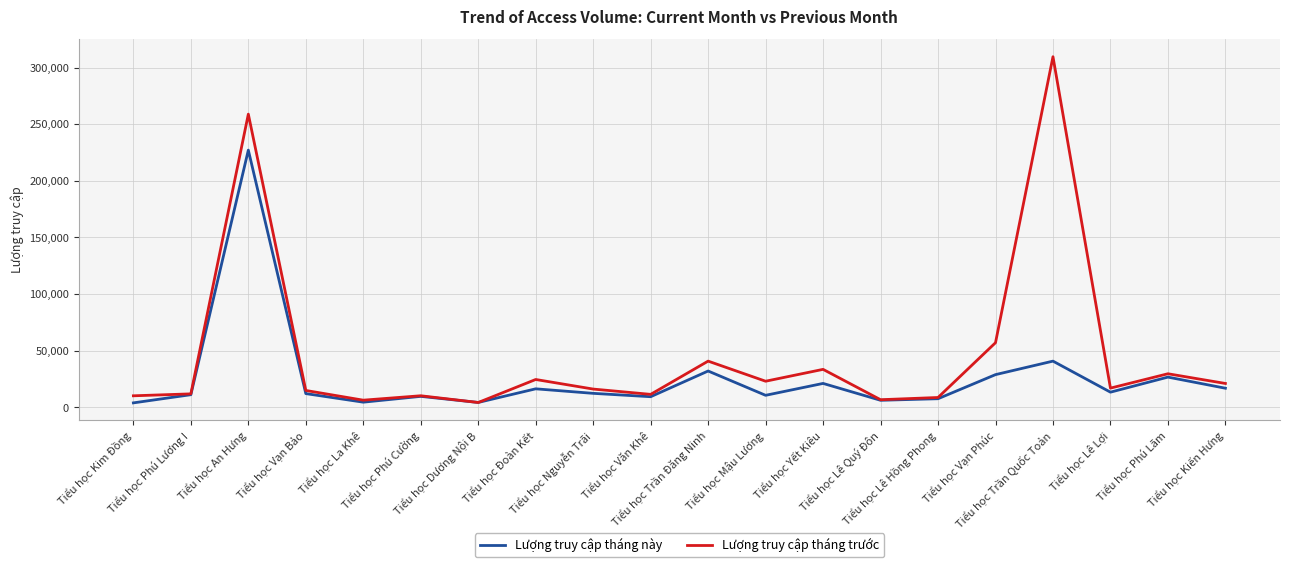

What are all the series names shown in the legend?

Lượng truy cập tháng này, Lượng truy cập tháng trước